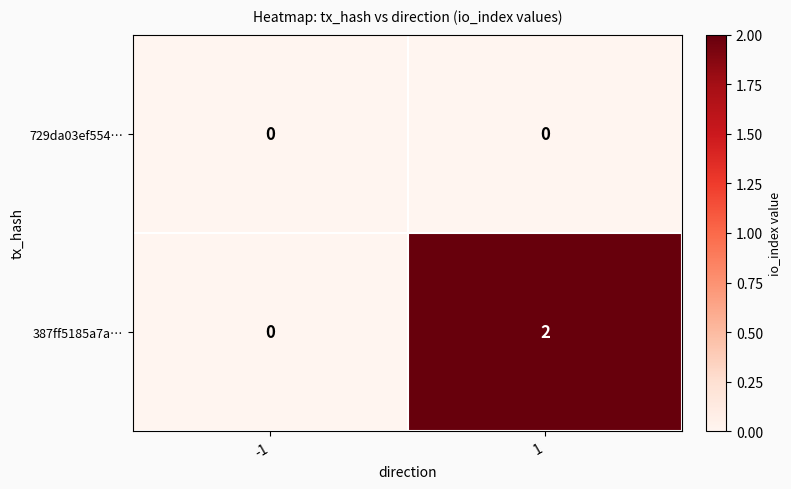

Rank the series by their average value, from lowest to highest.

729da03ef554…, 387ff5185a7a…